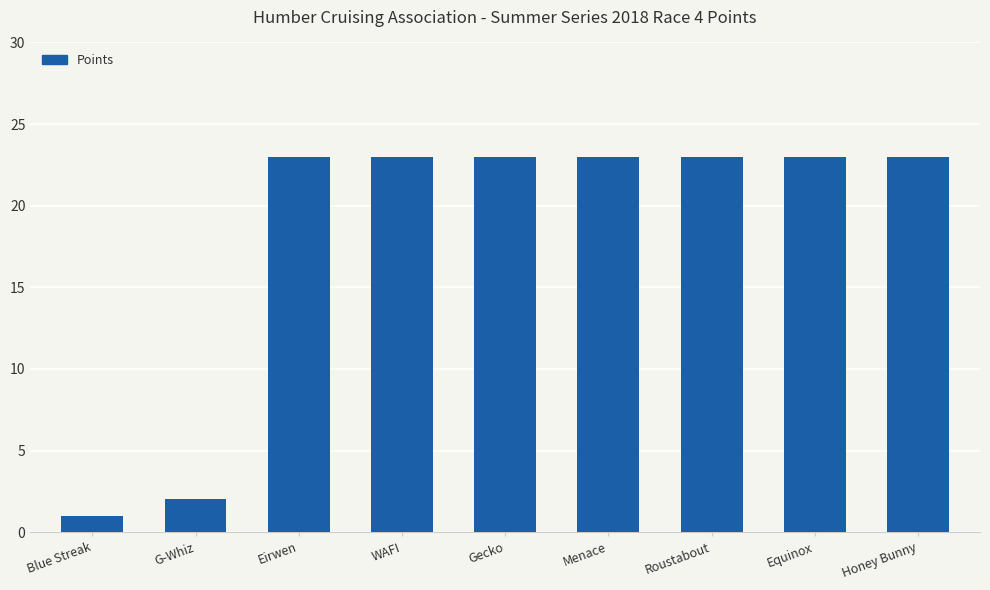

What is the label of the 9th bar from the left?

Honey Bunny